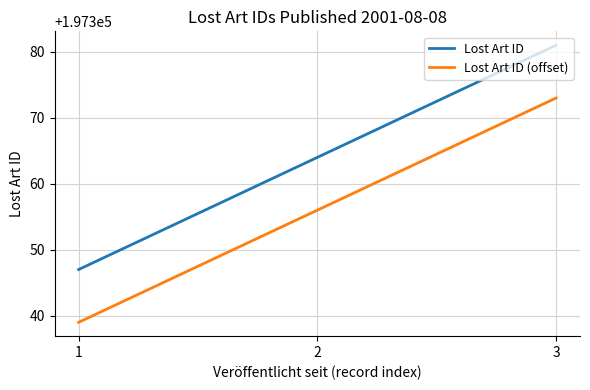

List the series in order of their peak value, lowest first.

Lost Art ID (offset), Lost Art ID